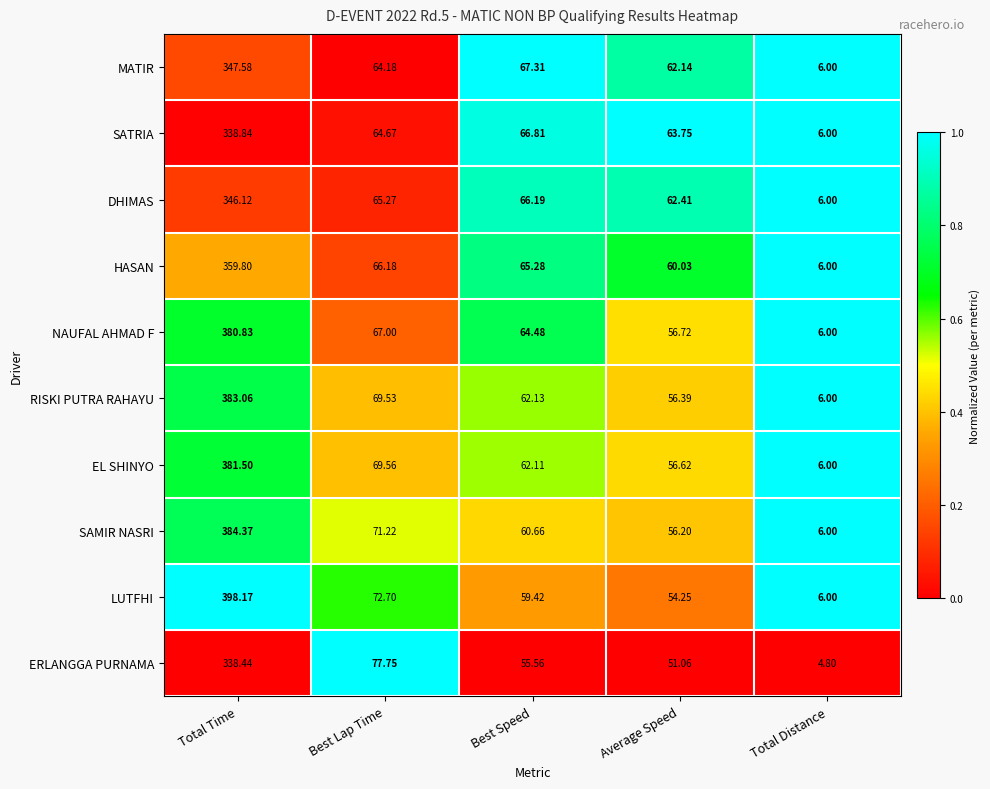

Between Average Speed and Total Distance, which series saw the biggest shift?

SATRIA